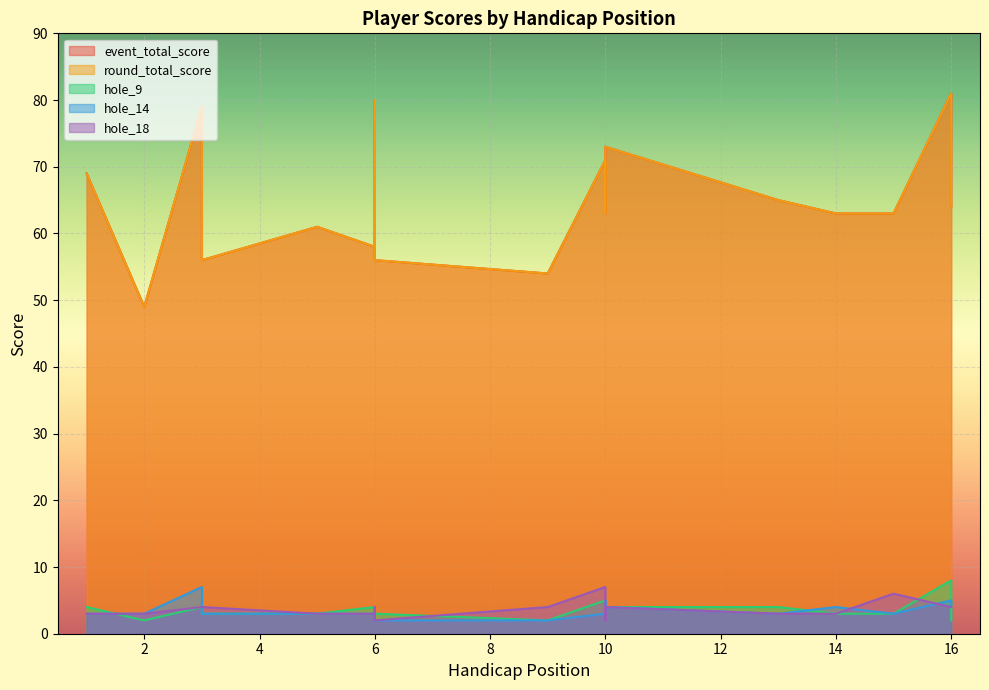

Is it true that hole_18 equals 1 at 10?

False